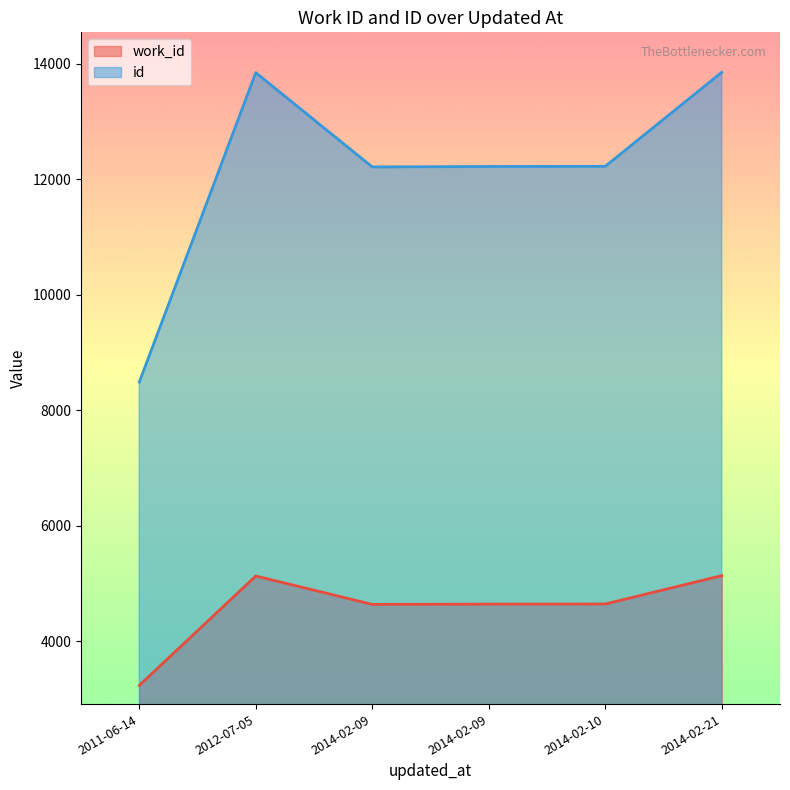

Reading right to left, what are all the values shown in this chart?

work_id: 5136	5130	4645	4643	4638	3235
id: 13853	13847	12225	12222	12214	8487